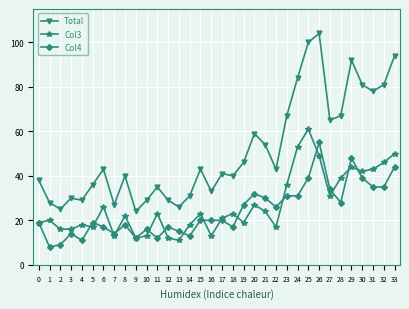

At which category does Col4 reach its first local valley?

1